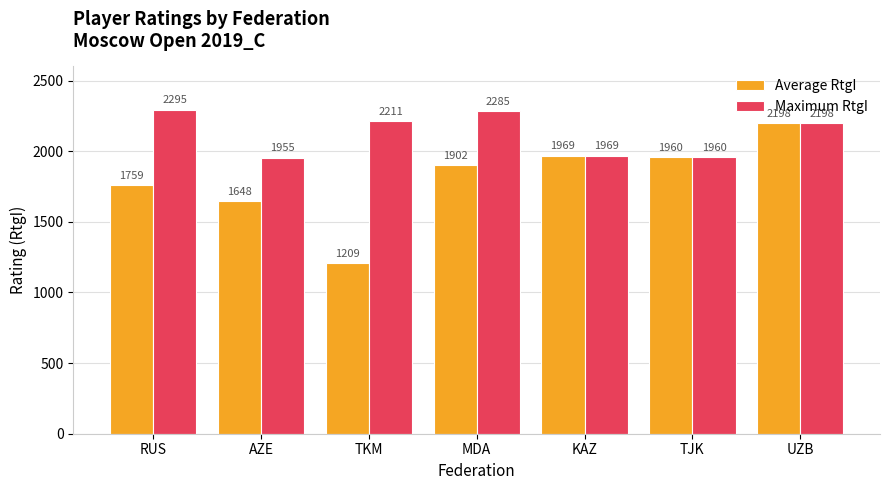

What are all the series names shown in the legend?

Average RtgI, Maximum RtgI